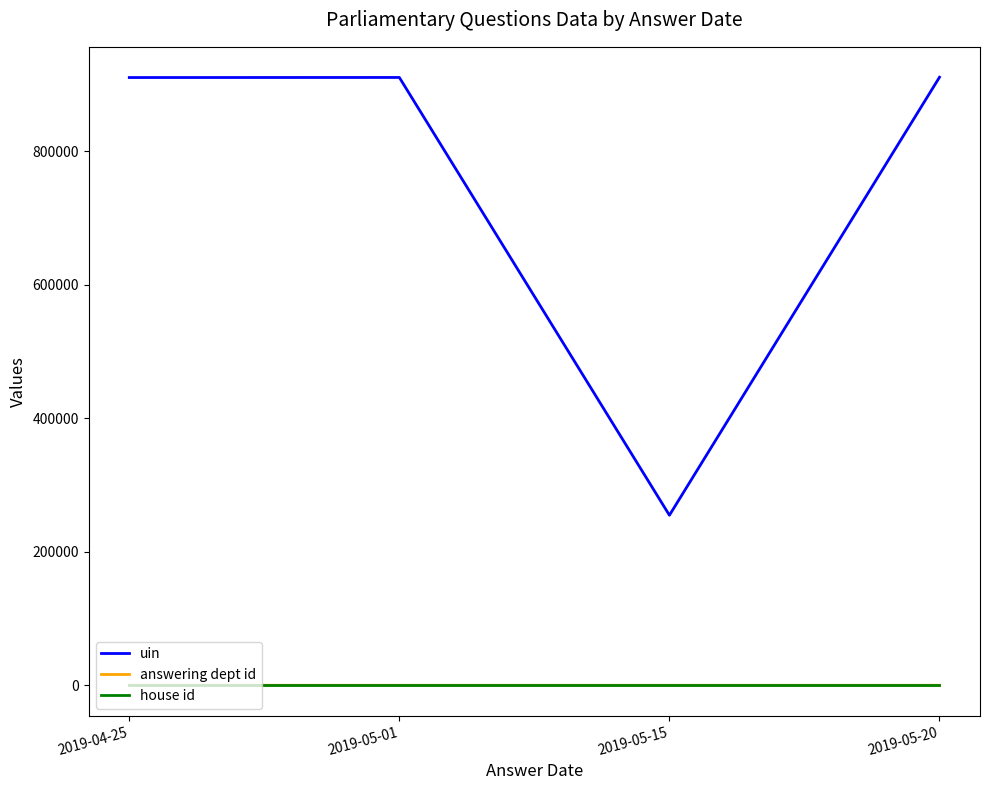

How many distinct data groups are displayed?

3